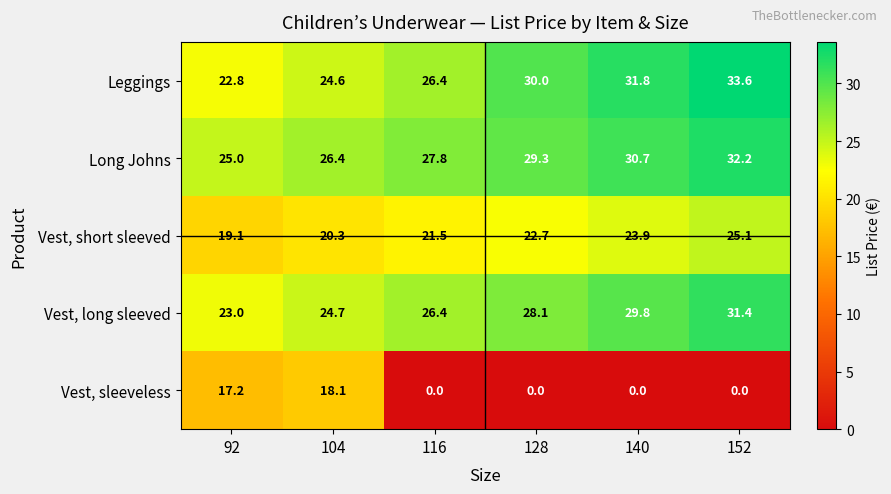

The Long Johns series shows 51.2 at 128. True or false?

False